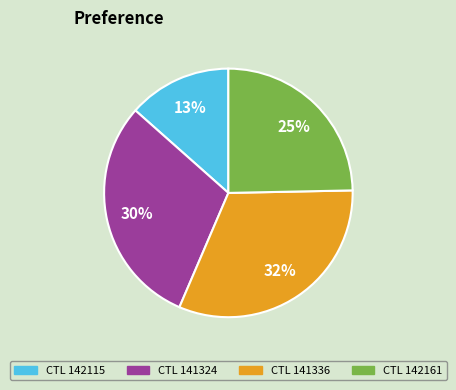

Is there any slice that represents more than half of the pie?

No